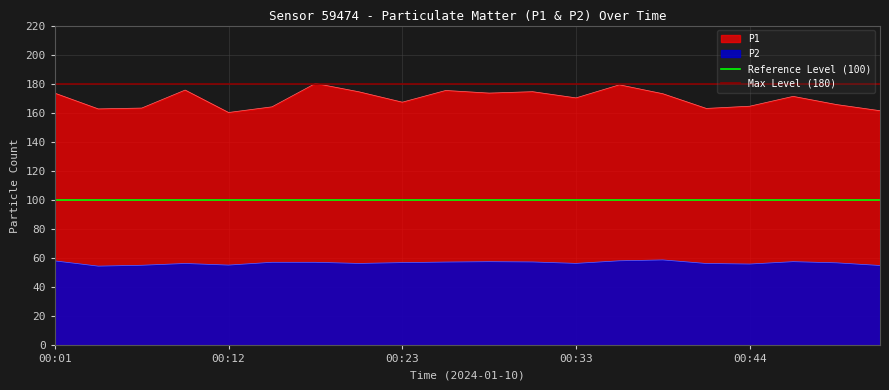

Is it true that P1 equals 274.2 at 00:12?

False